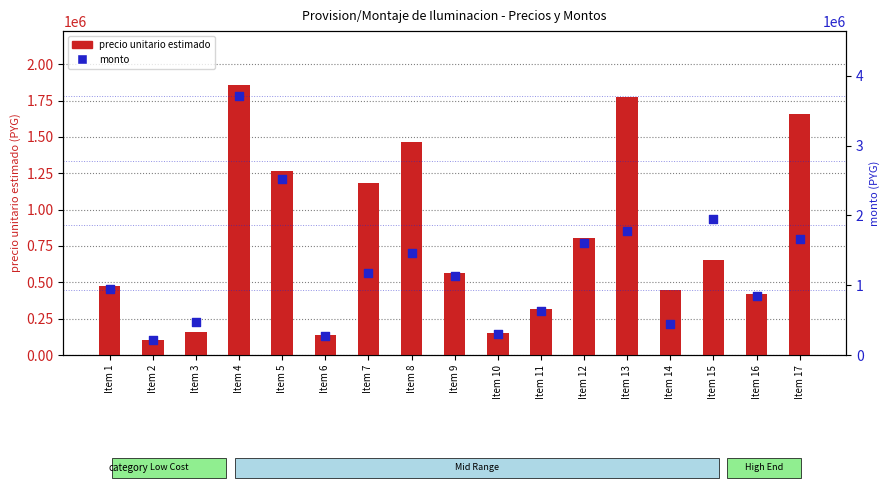

Which series has the largest total across all categories?

monto